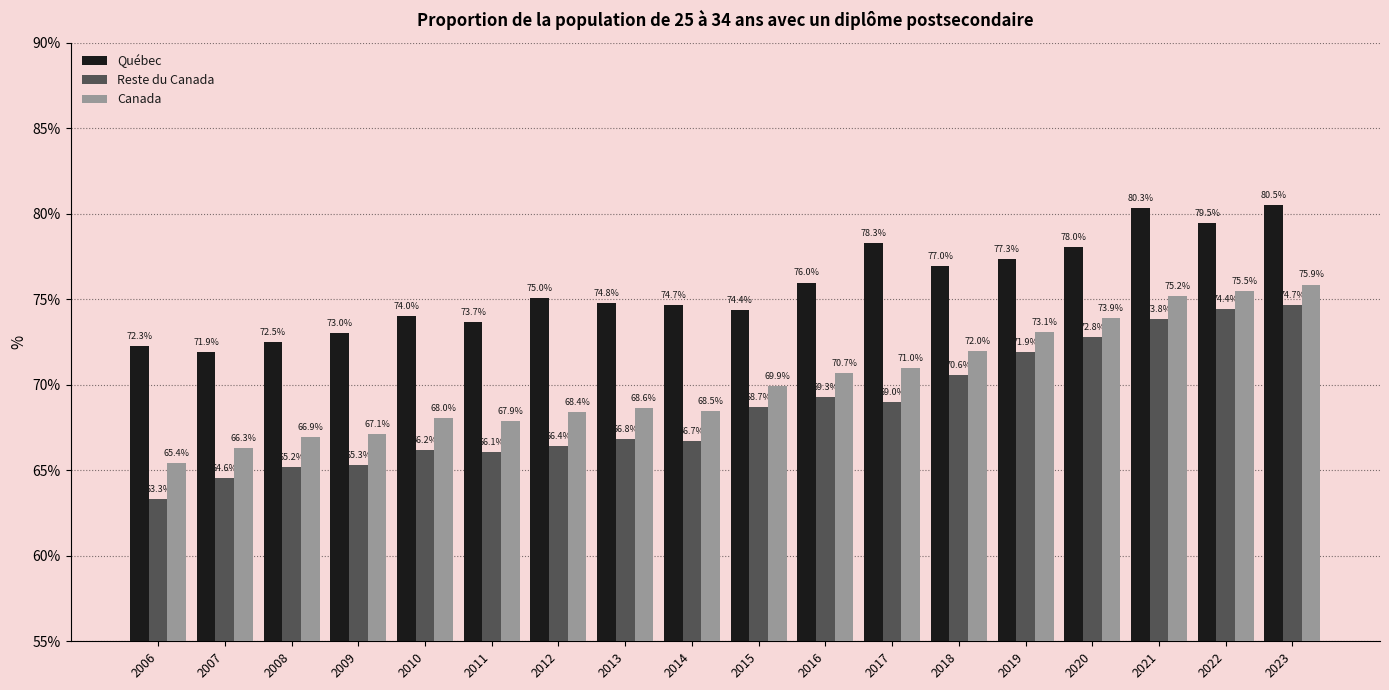

What is the smallest value displayed?

63.3